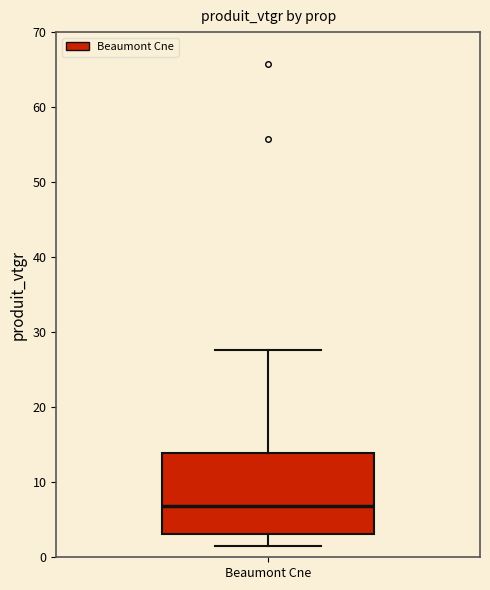

Transcribe this box plot: give where the median line is, the range the box spans, and where the two whiskers end, as read against the y-axis. The values are not printed on the chart, so give them approximately, as read against the axis.

median 7, box 3 to 14, whiskers 2 to 28